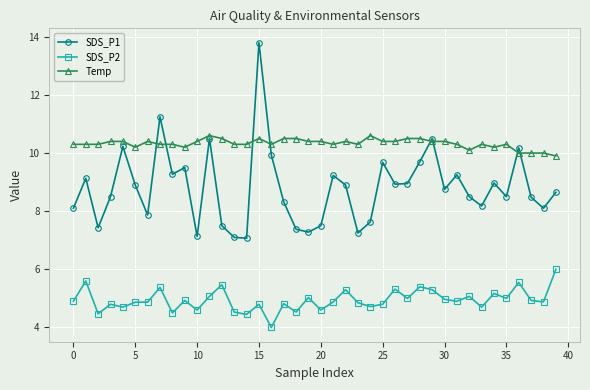

What is the value of the SDS_P2 point at the 38th from the left?

4.9